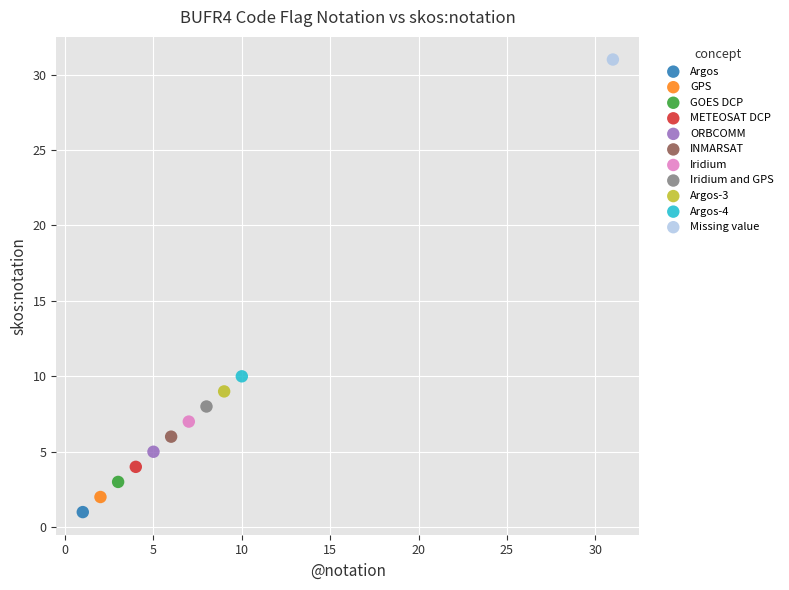

Which series contains the lowest Y value?

Argos